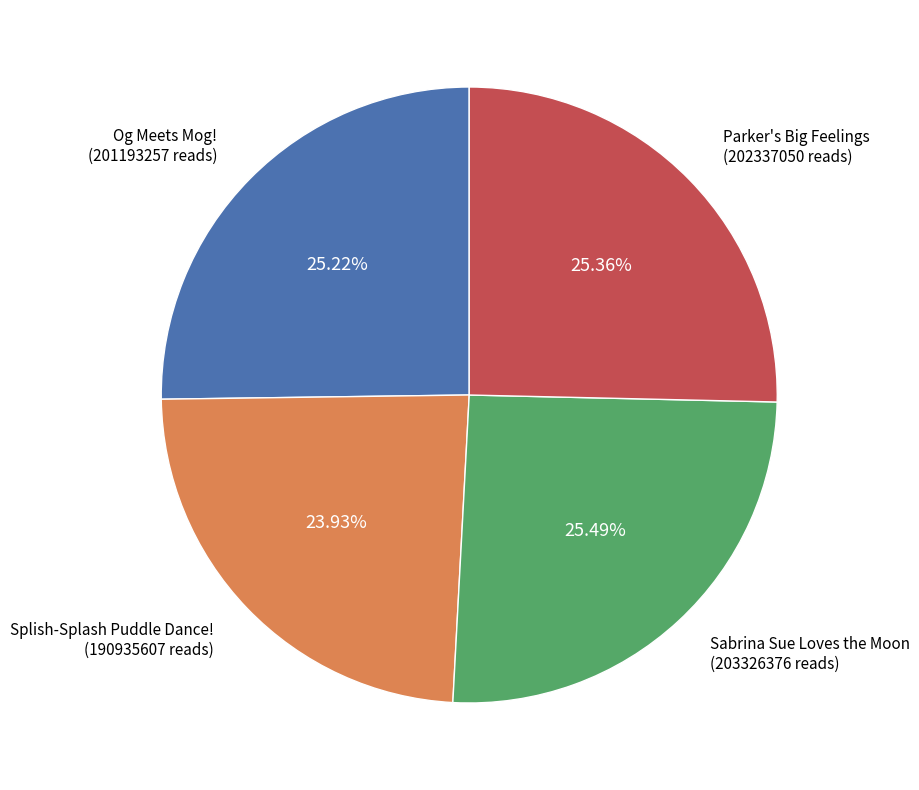

To the nearest percent, what is the difference between the largest and smallest slice percentages?

2%